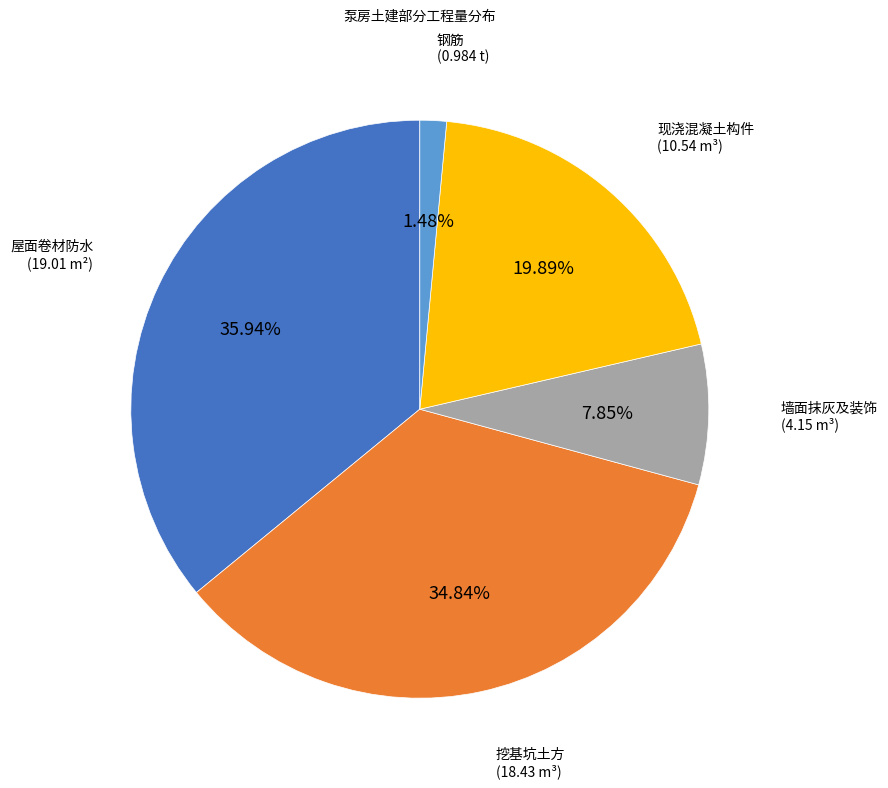

Is there a majority slice in this chart?

No